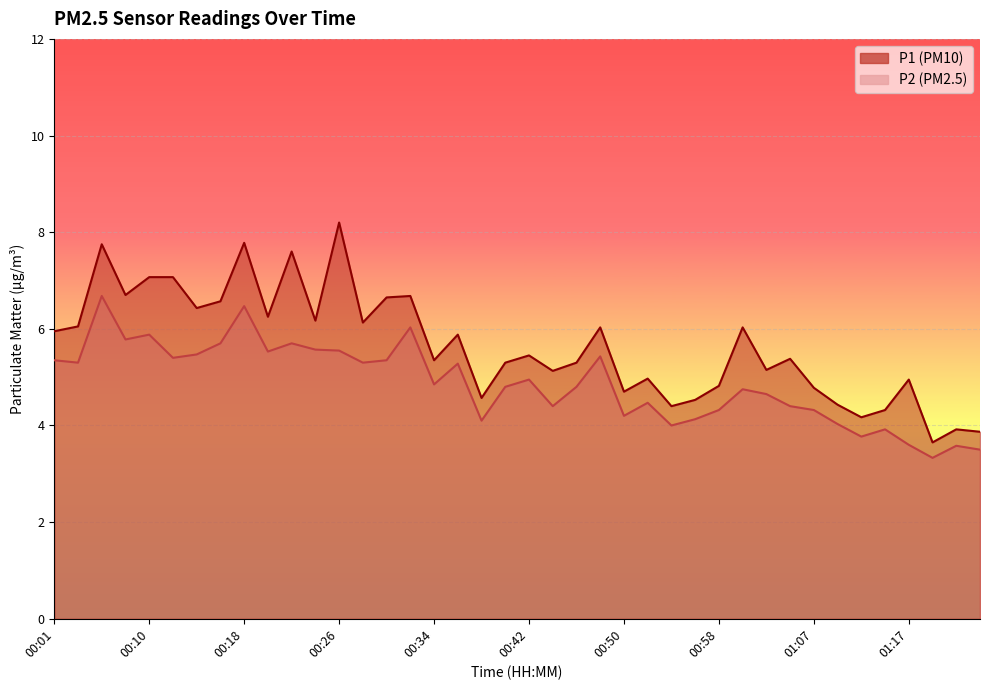

Is the value of P2 at 00:52 greater than the value of P1 at 01:05?

No